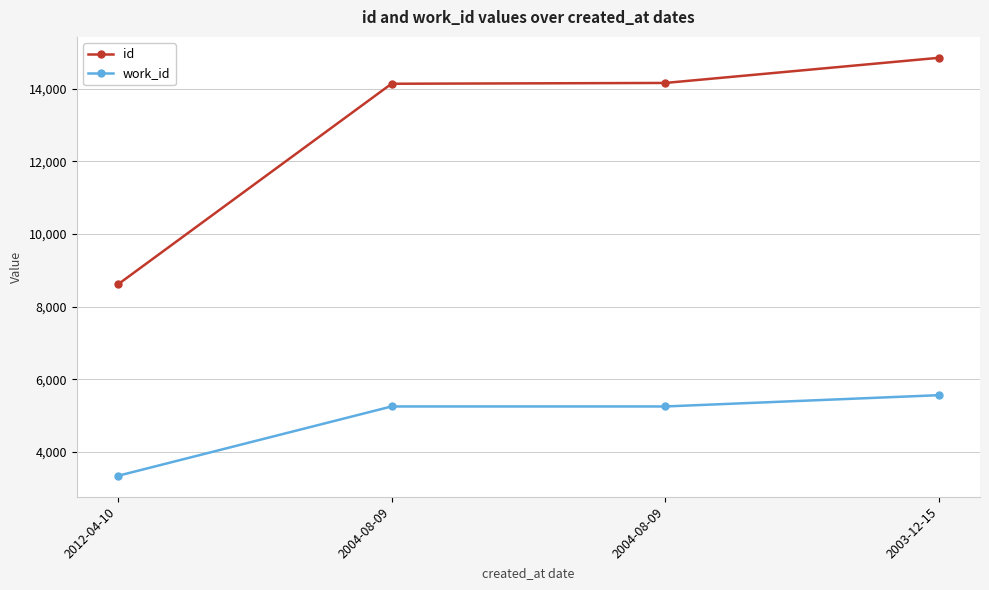

Is the value of id at 2003-12-15 greater than the value of work_id at 2003-12-15?

Yes